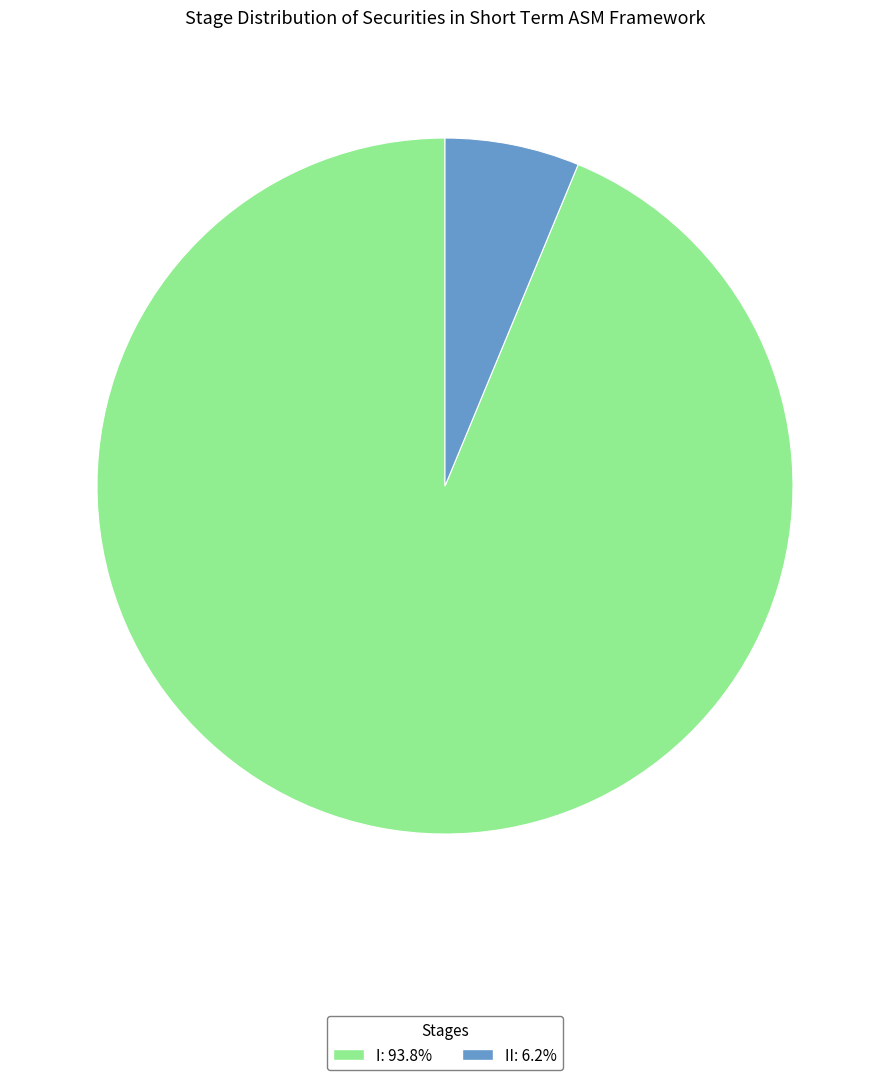

Is there any slice that represents more than half of the pie?

Yes